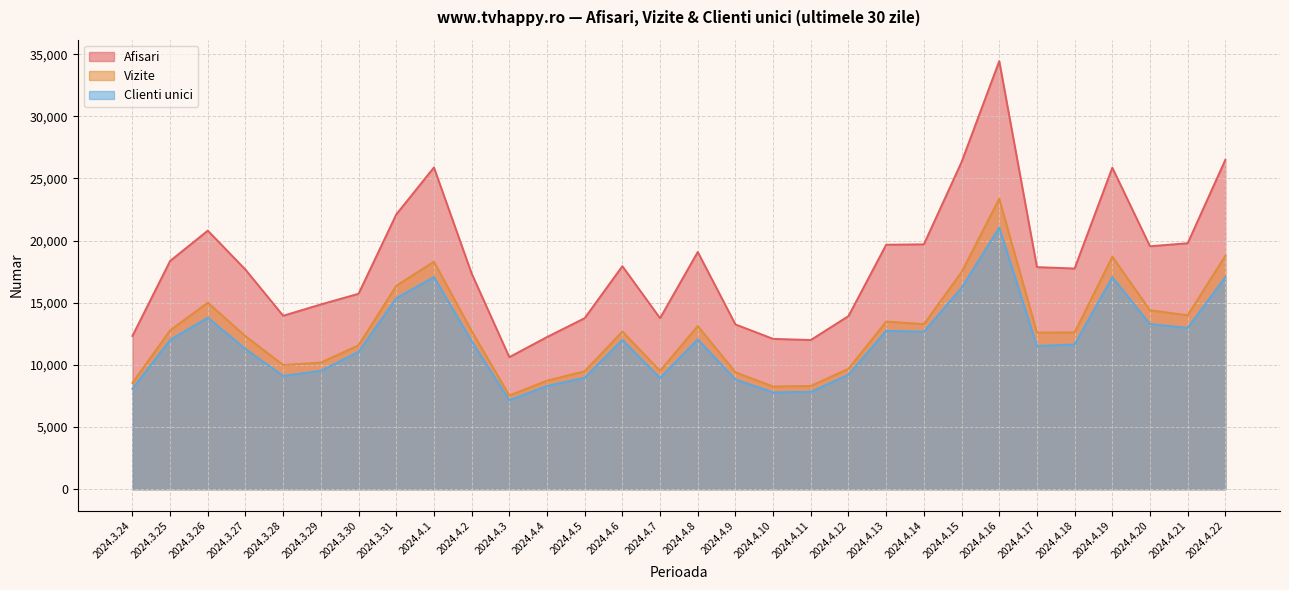

Reading left to right, extract all data points from this chart.

Afisari: 2024.3.24=12330	2024.3.25=18364	2024.3.26=20803	2024.3.27=17660	2024.3.28=13954	2024.3.29=14866	2024.3.30=15723	2024.3.31=22104	2024.4.1=25887	2024.4.2=17357	2024.4.3=10624	2024.4.4=12240	2024.4.5=13760	2024.4.6=17943	2024.4.7=13758	2024.4.8=19085	2024.4.9=13257	2024.4.10=12094	2024.4.11=12002	2024.4.12=13929	2024.4.13=19668	2024.4.14=19700	2024.4.15=26319	2024.4.16=34440	2024.4.17=17866	2024.4.18=17756	2024.4.19=25867	2024.4.20=19544	2024.4.21=19789	2024.4.22=26504
Vizite: 2024.3.24=8552	2024.3.25=12786	2024.3.26=15008	2024.3.27=12309	2024.3.28=9994	2024.3.29=10188	2024.3.30=11580	2024.3.31=16365	2024.4.1=18305	2024.4.2=12735	2024.4.3=7545	2024.4.4=8732	2024.4.5=9490	2024.4.6=12688	2024.4.7=9527	2024.4.8=13132	2024.4.9=9409	2024.4.10=8260	2024.4.11=8306	2024.4.12=9692	2024.4.13=13491	2024.4.14=13279	2024.4.15=17467	2024.4.16=23375	2024.4.17=12601	2024.4.18=12618	2024.4.19=18710	2024.4.20=14400	2024.4.21=13992	2024.4.22=18781
Clienti unici: 2024.3.24=8074	2024.3.25=12011	2024.3.26=13799	2024.3.27=11276	2024.3.28=9116	2024.3.29=9525	2024.3.30=11051	2024.3.31=15362	2024.4.1=17068	2024.4.2=11913	2024.4.3=7163	2024.4.4=8301	2024.4.5=8972	2024.4.6=12013	2024.4.7=8946	2024.4.8=12055	2024.4.9=8823	2024.4.10=7789	2024.4.11=7833	2024.4.12=9213	2024.4.13=12741	2024.4.14=12678	2024.4.15=16196	2024.4.16=21048	2024.4.17=11521	2024.4.18=11644	2024.4.19=17056	2024.4.20=13285	2024.4.21=12977	2024.4.22=17059